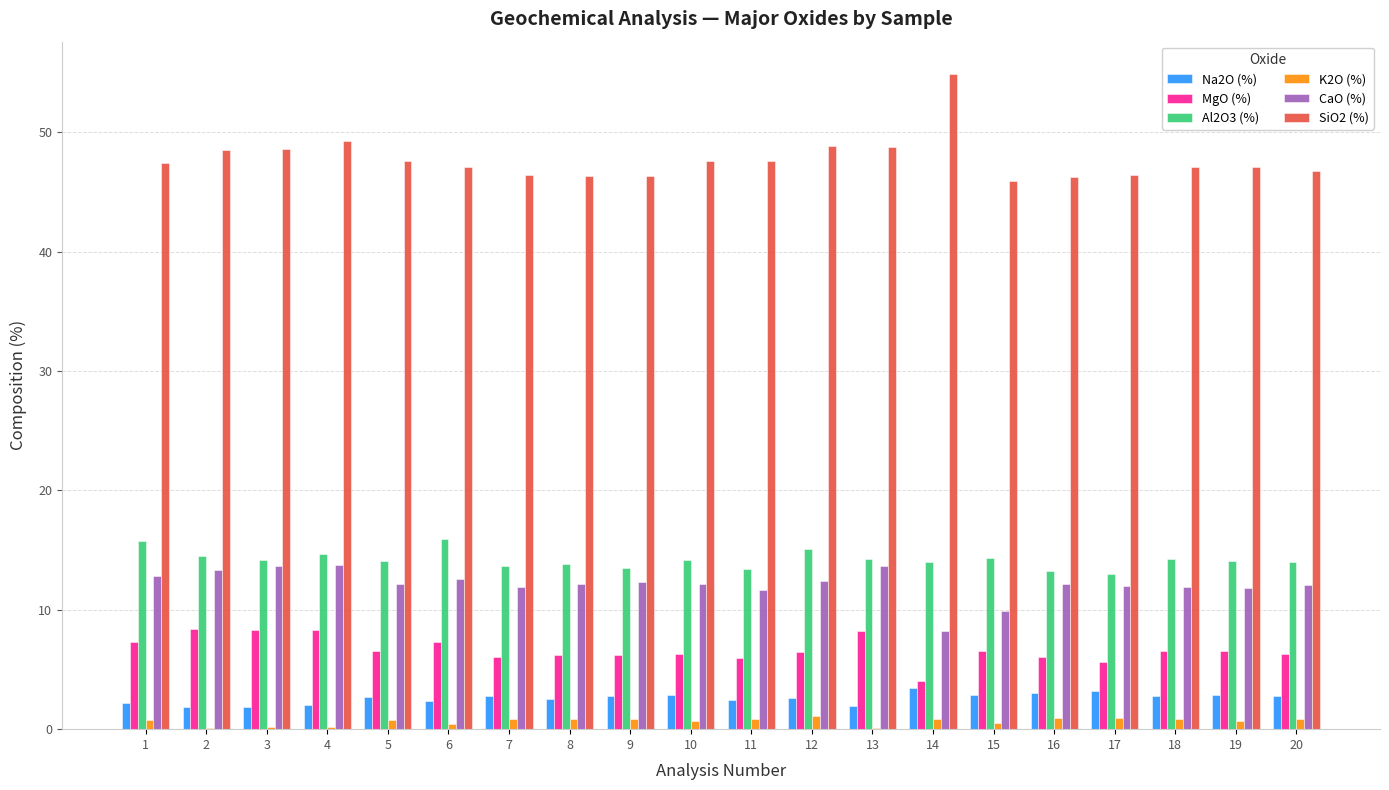

At which category does the chart reach its peak across all series?

14